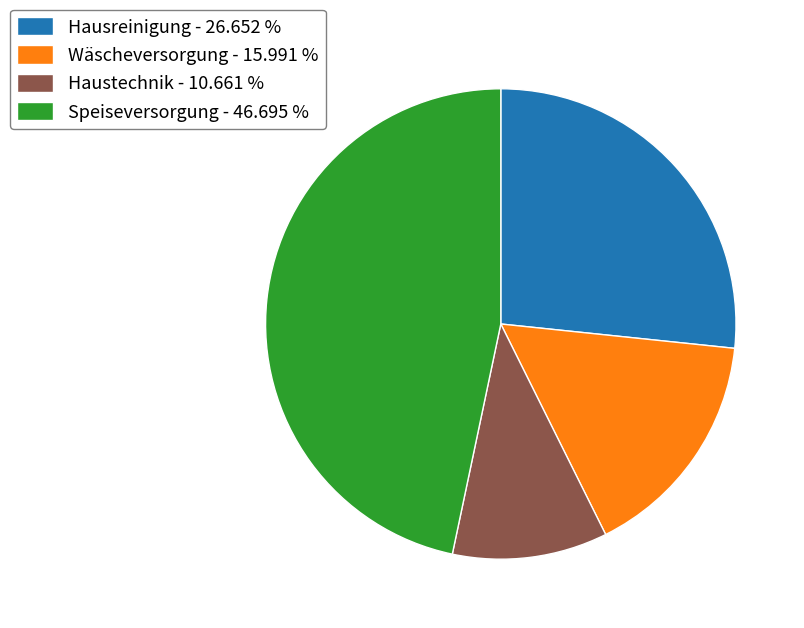

Combined, do Hausreinigung - 26.652 % and Haustechnik - 10.661 % account for over 50%?

No